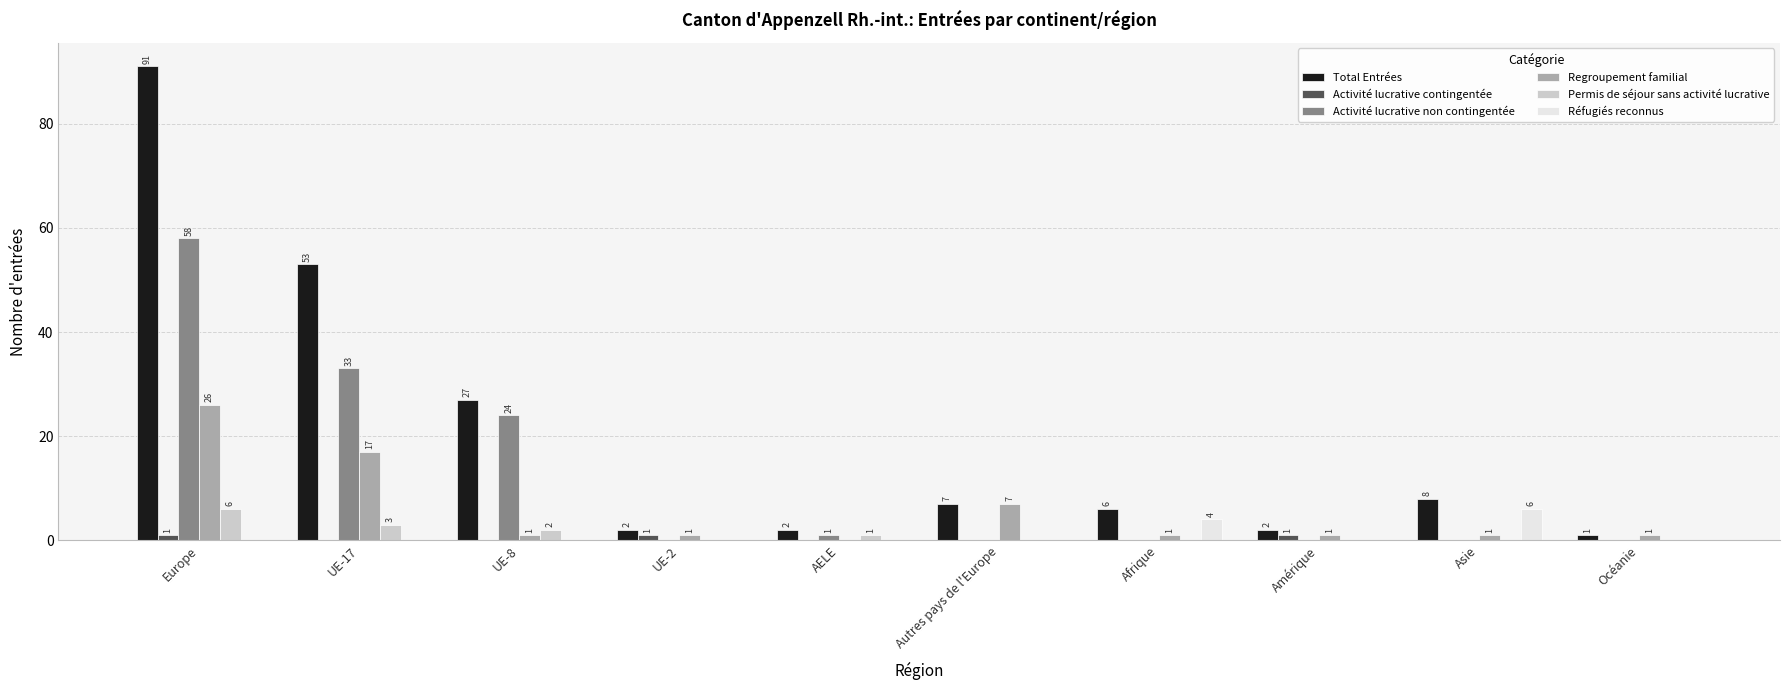

At which label is Réfugiés reconnus closest to 3?

Afrique